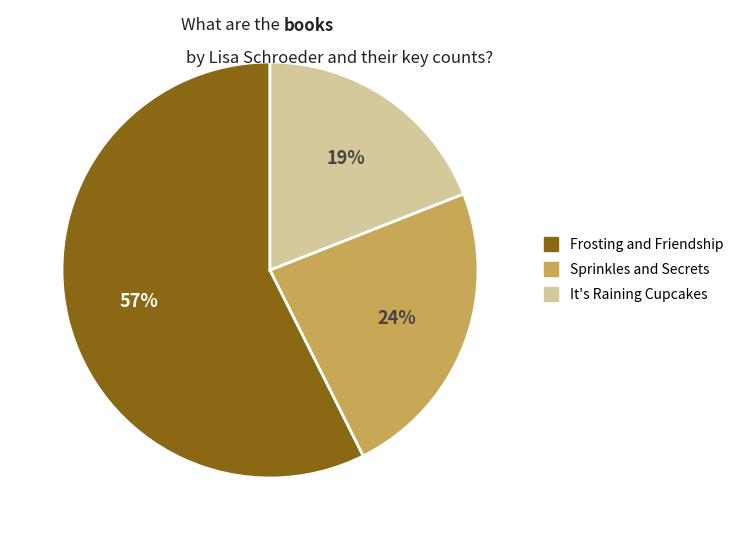

Which slice is the smallest?

It's Raining Cupcakes